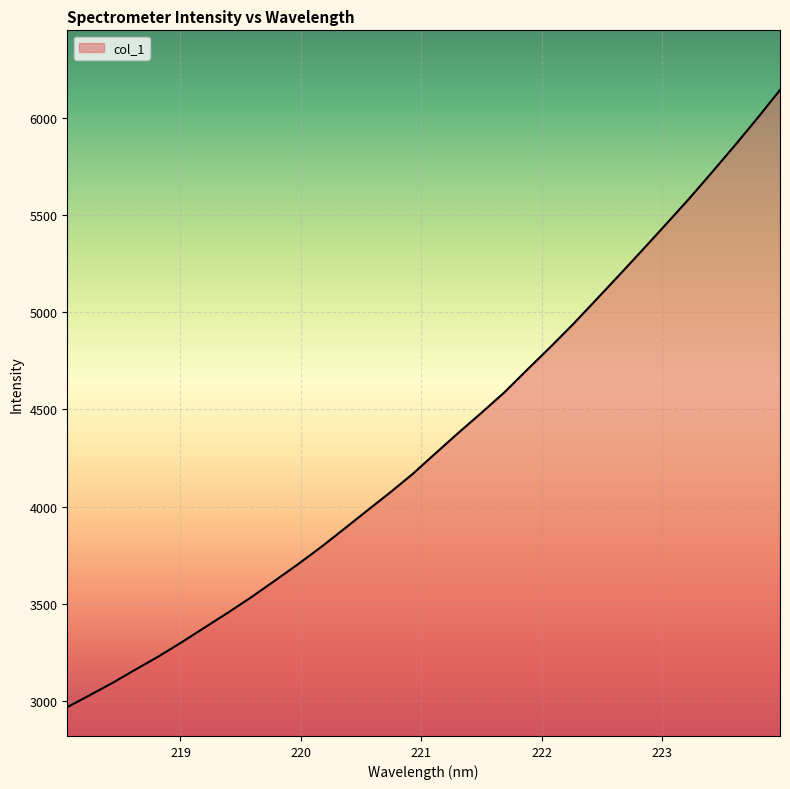

What is the greatest value displayed?

6144.3